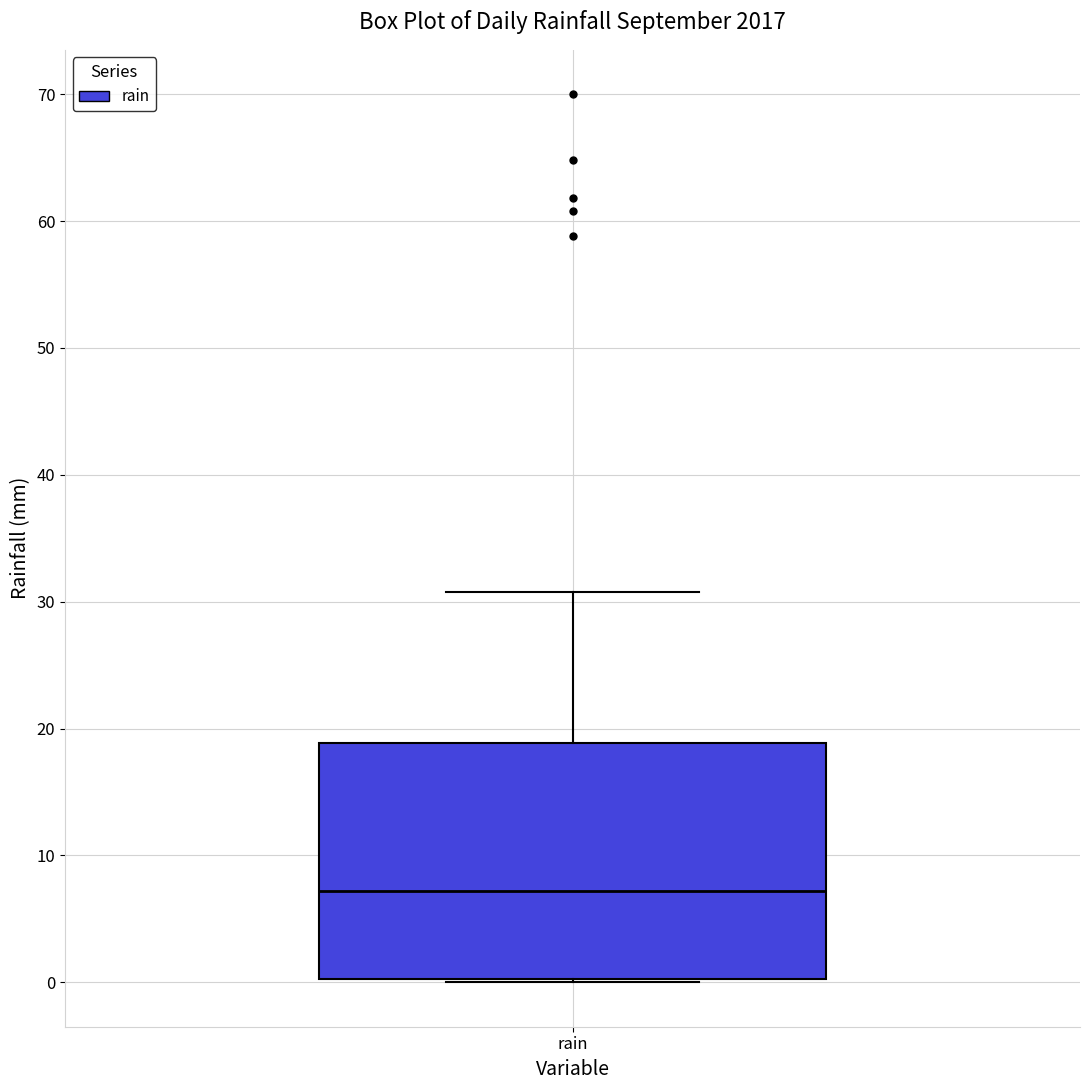

Where does the median line of the box for rain sit on the y-axis? The values are not printed on the chart, so give them approximately, as read against the axis.

7